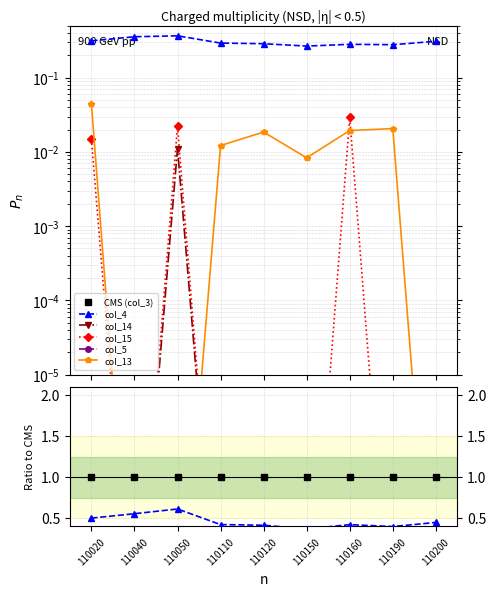

How many categories are shown in the chart?

9